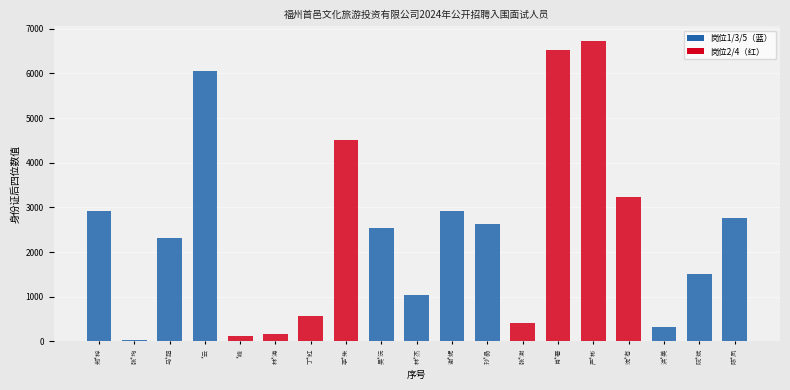

What is the approximate value at 林*涛?

174